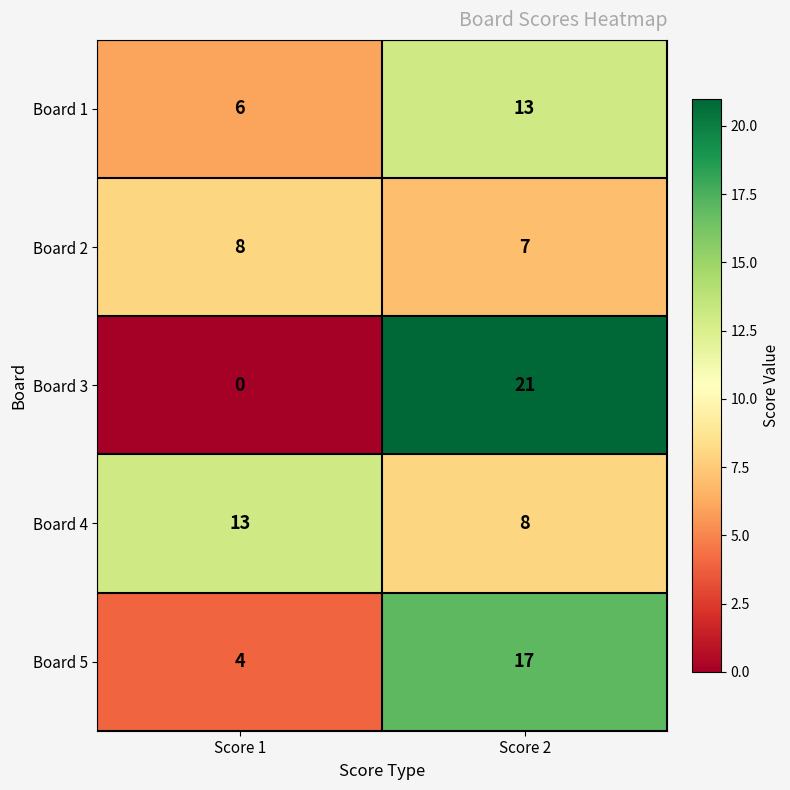

Between Score 1 and Score 2, which series saw the biggest shift?

Board 3